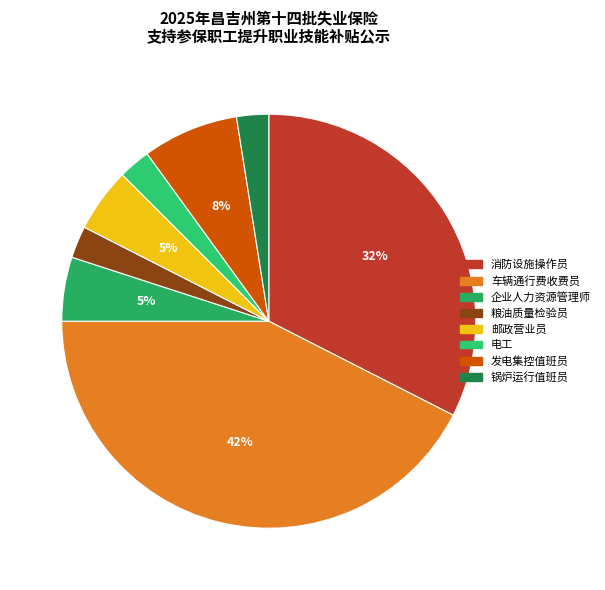

Do 邮政营业员 and 电工 together represent more than half of the pie?

No